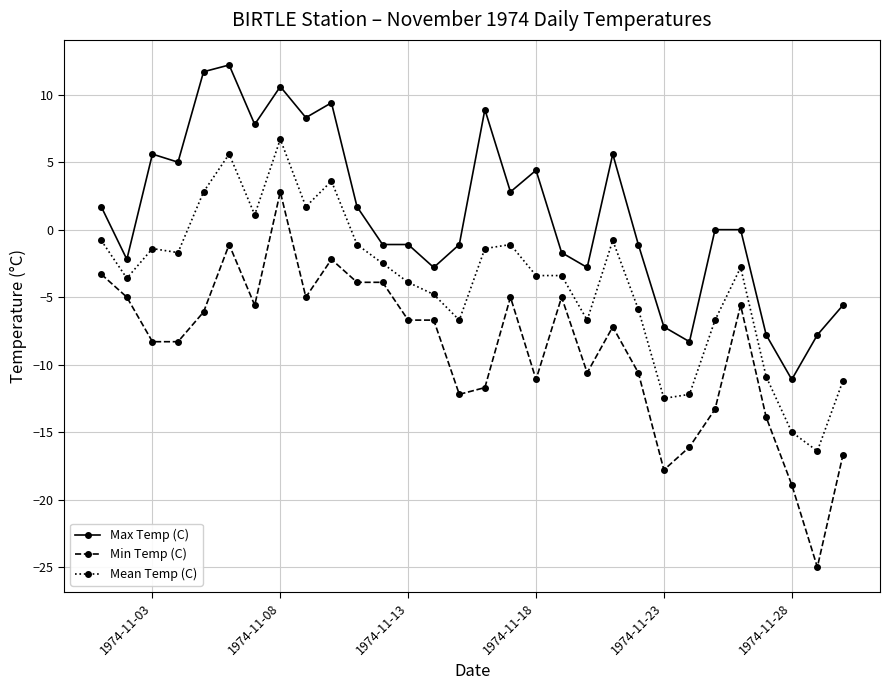

Which series has the largest range (max minus min)?

Min Temp (C)